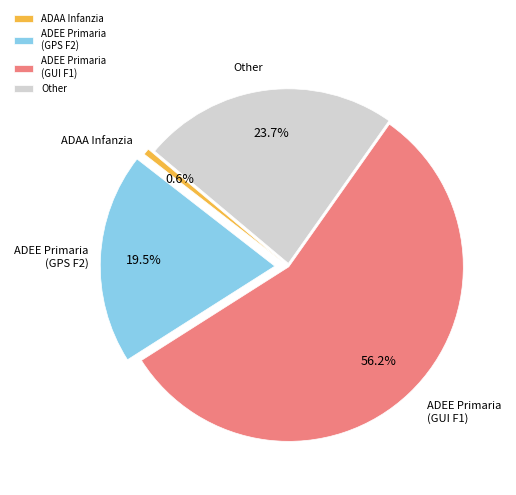

What percentage is NOT represented by ADAA Infanzia?

99.4%